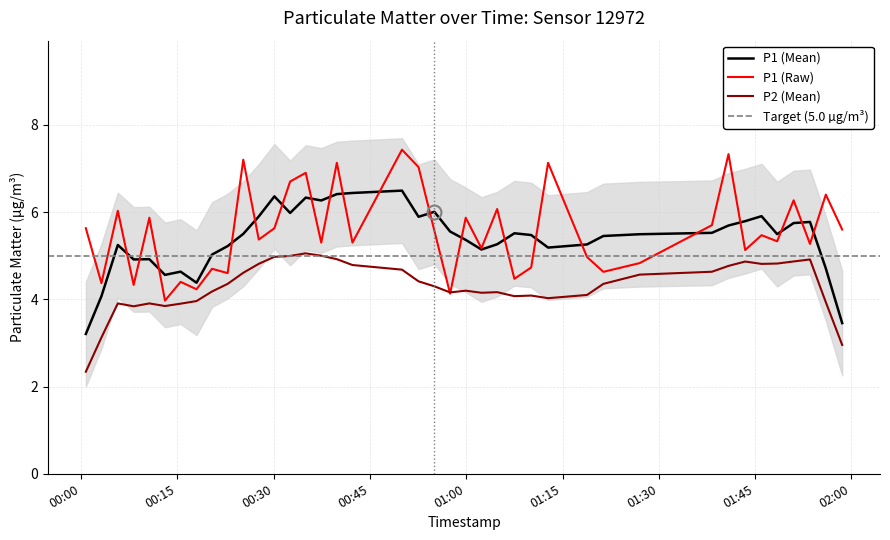

True or false: P1 (Mean) and P2 (Mean) intersect in this chart.

False